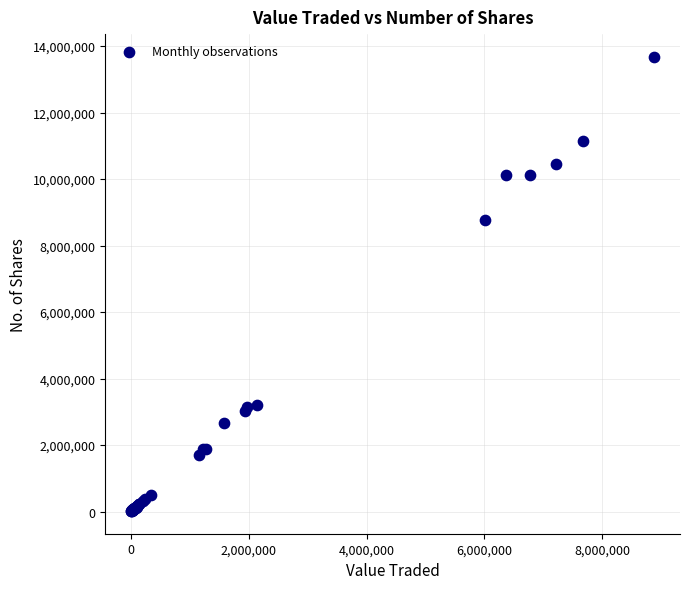

What Y value in the scatter plot is closest to 6846585?

8765419